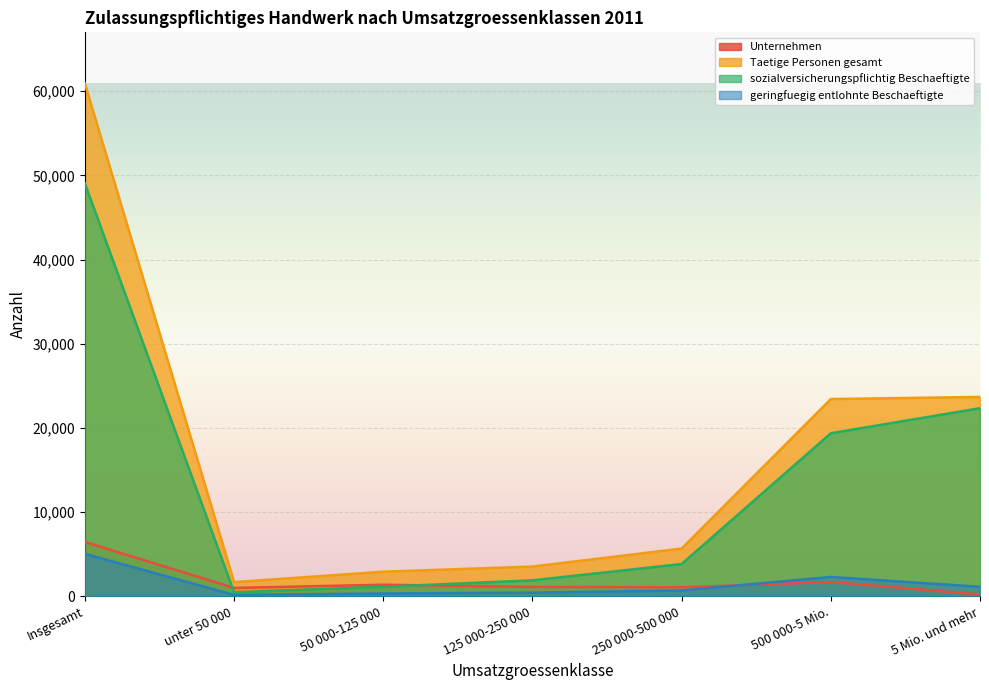

Rank the categories by Unternehmen value from lowest to highest.

5 Mio. und mehr, unter 50 000, 250 000-500 000, 125 000-250 000, 50 000-125 000, 500 000-5 Mio., Insgesamt